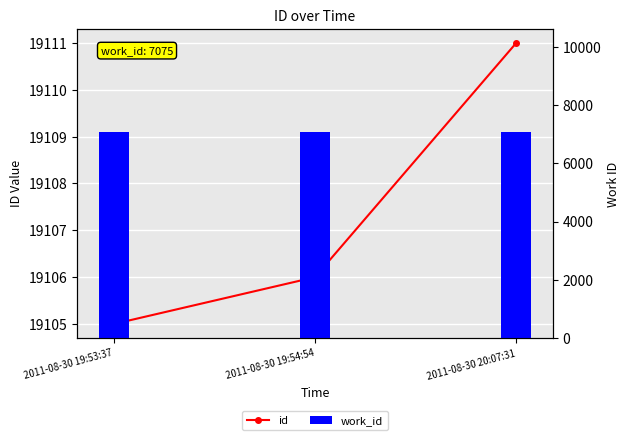

What position from the right is 2011-08-30 20:07:31?

1